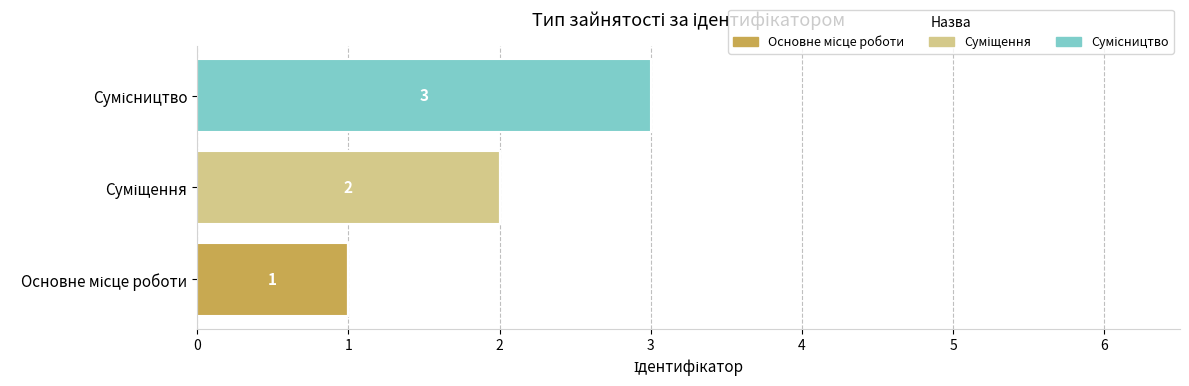

Count the number of data series in this chart.

3